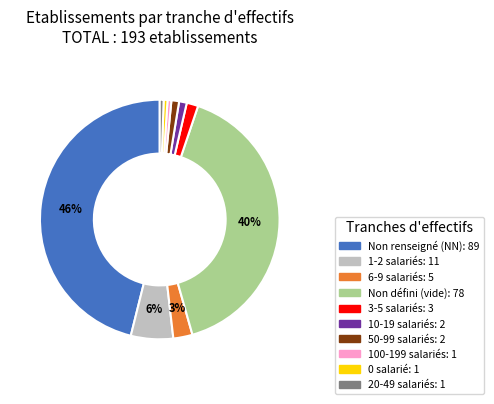

Is there any slice that represents more than half of the pie?

No